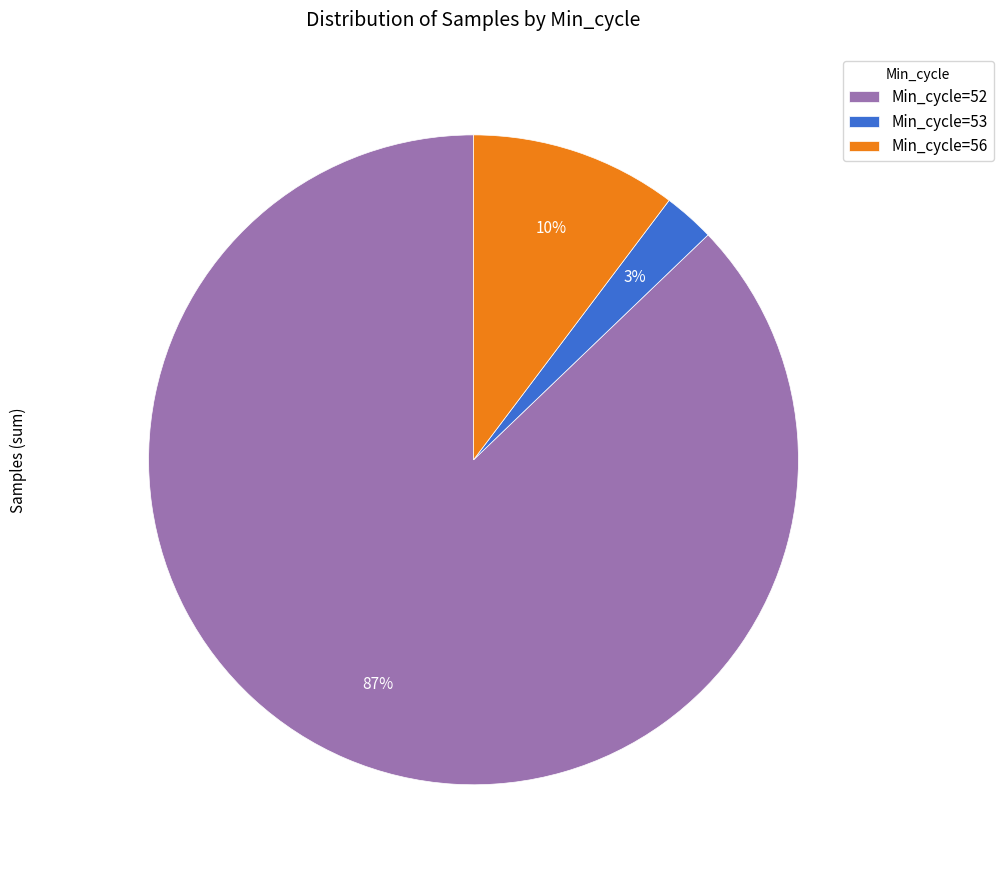

Does any single category account for the majority?

Yes